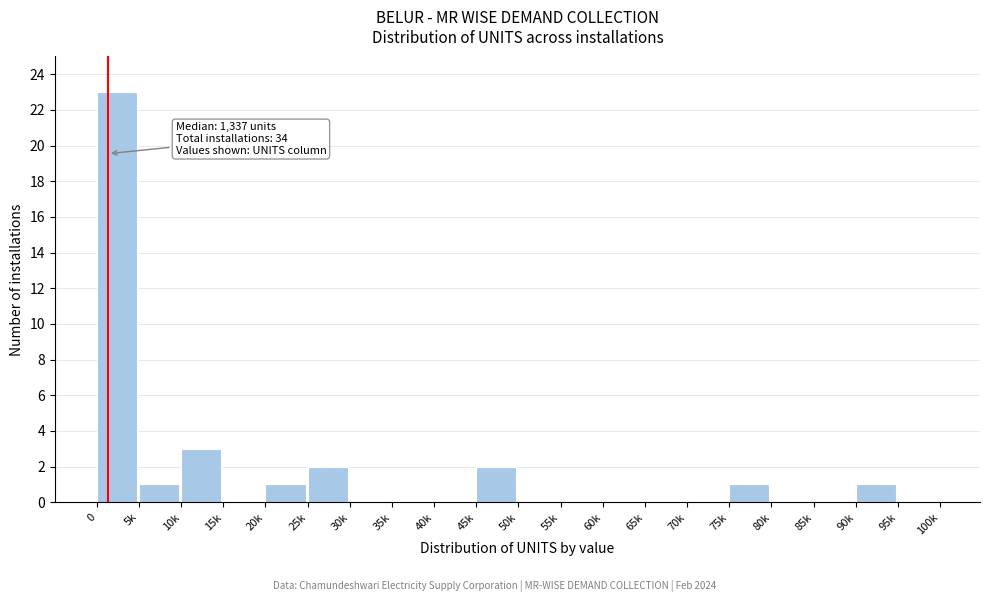

Reading right to left, transcribe all the data shown in this chart.

95k=0	90k=1	85k=0	80k=0	75k=1	70k=0	65k=0	60k=0	55k=0	50k=0	45k=2	40k=0	35k=0	30k=0	25k=2	20k=1	15k=0	10k=3	5k=1	0=23